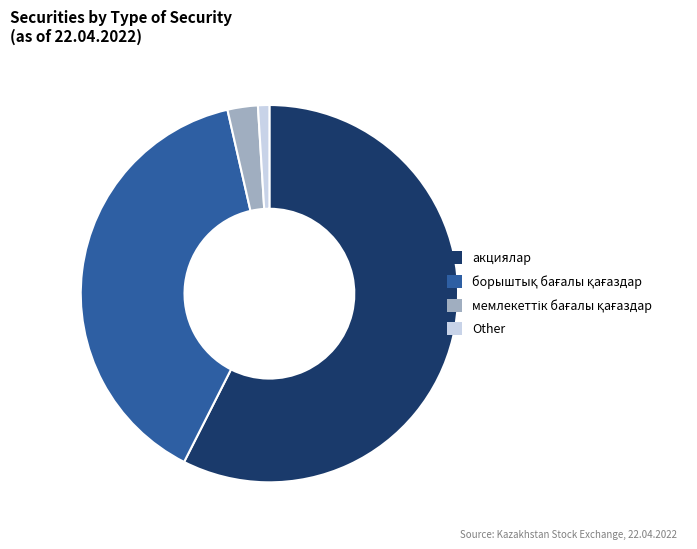

The акциялар slice represents 45% of the pie. True or false?

False